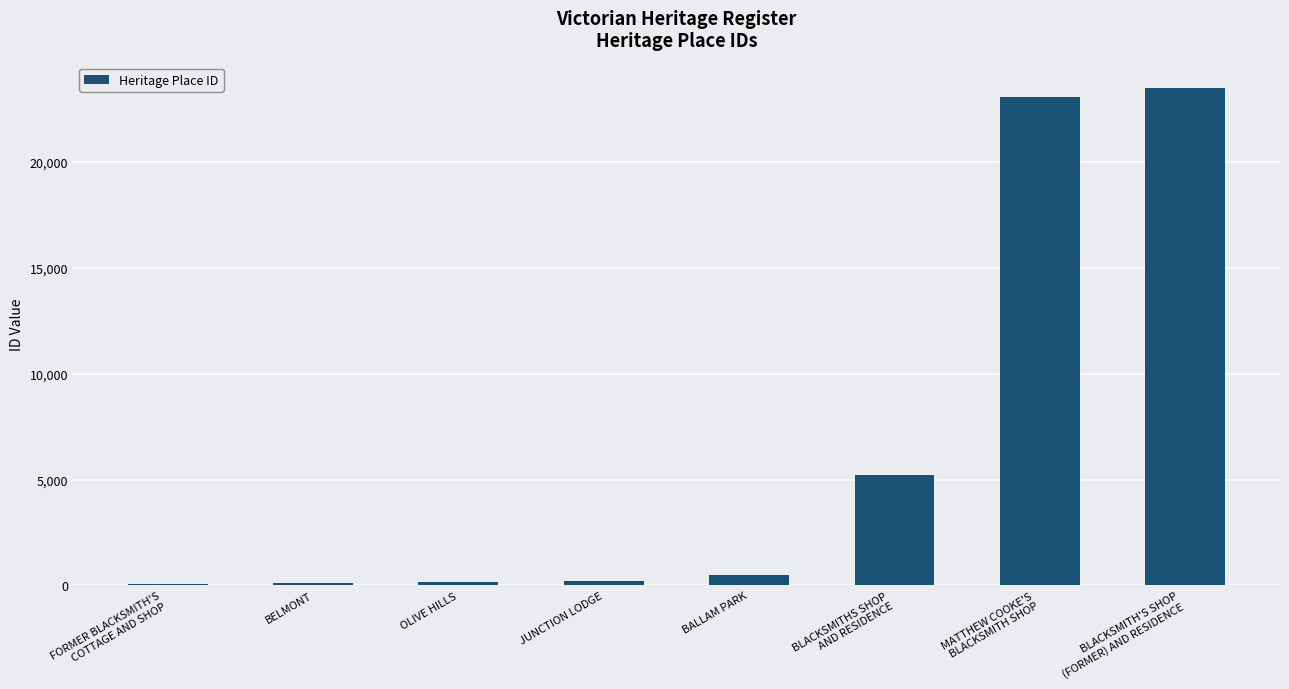

What is the greatest value displayed?

23515